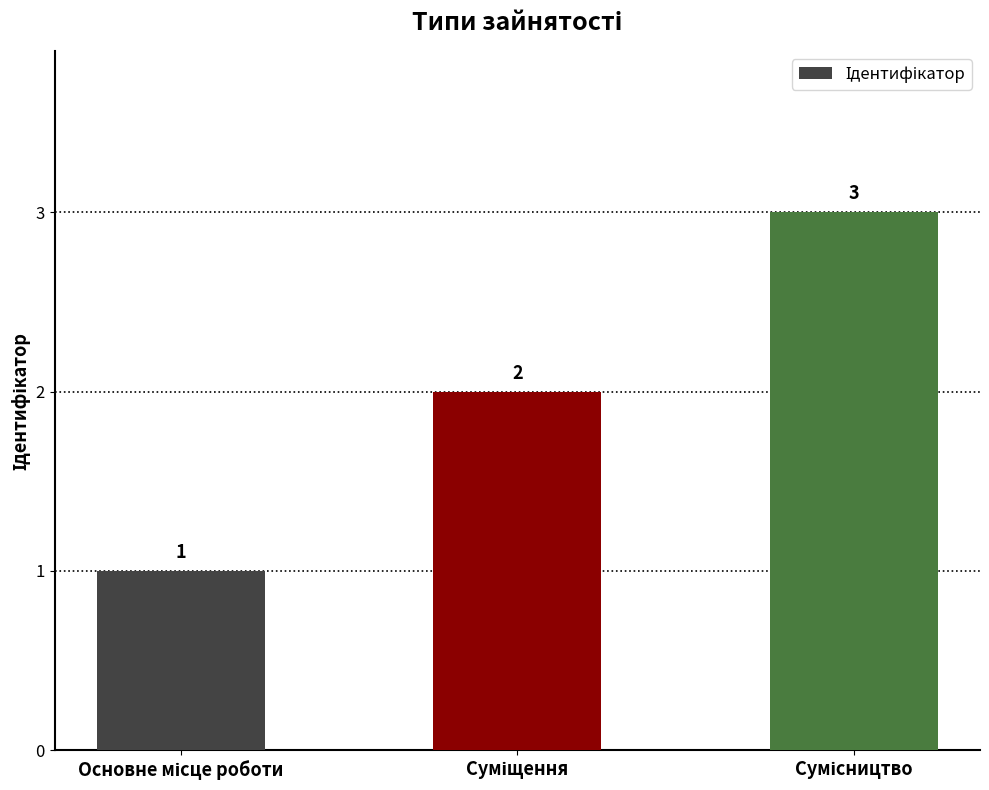

Reading left to right, extract all data points from this chart.

1	2	3